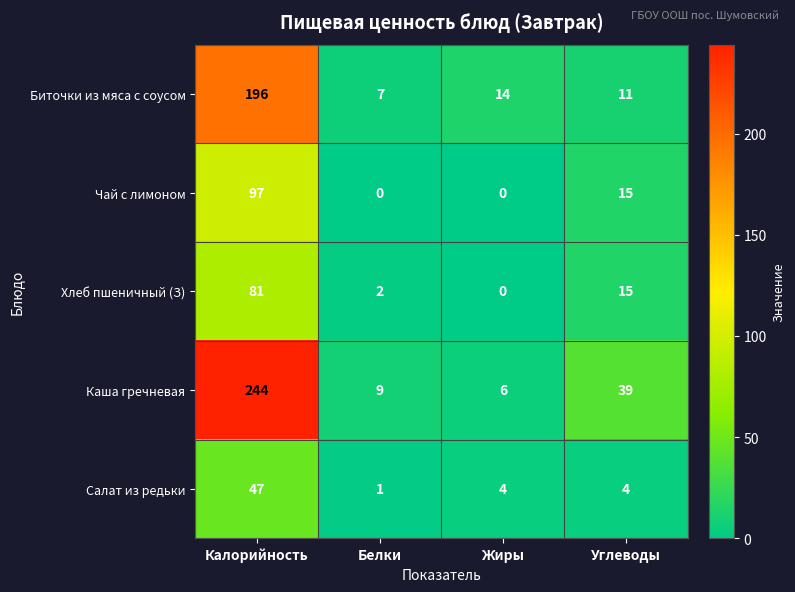

What is the difference between the Биточки из мяса с соусом values at Жиры and Калорийность?

182